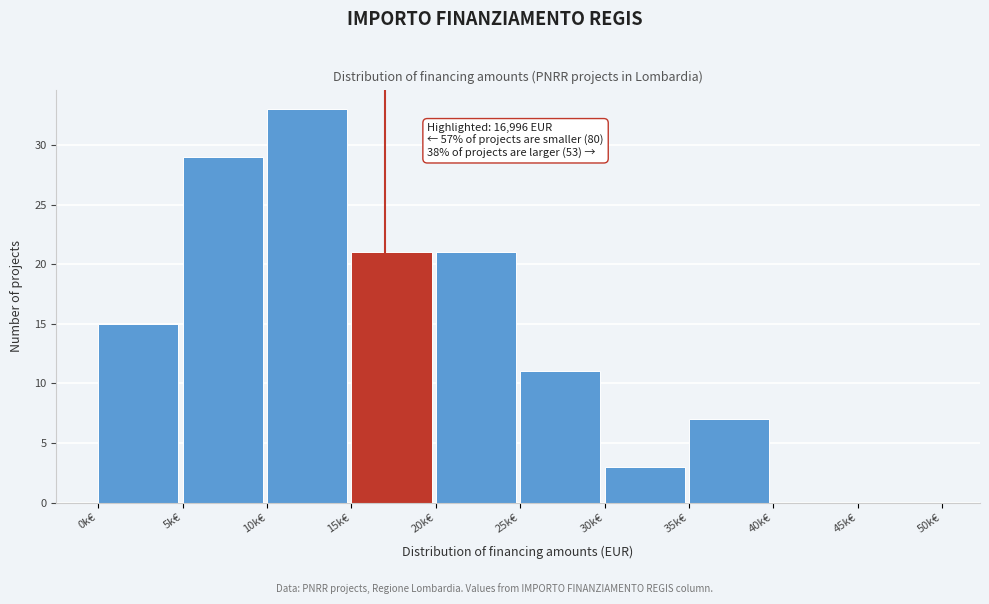

Reading right to left, extract all data points from this chart.

45k€=0	40k€=0	35k€=7	30k€=3	25k€=11	20k€=21	15k€=21	10k€=33	5k€=29	0k€=15